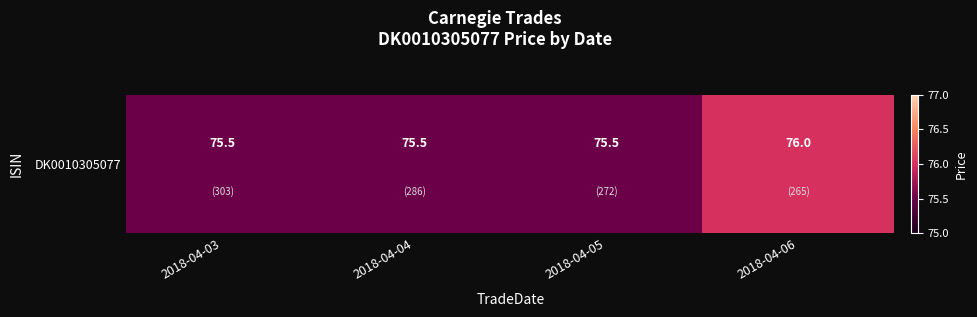

Count the number of categories in the chart.

4